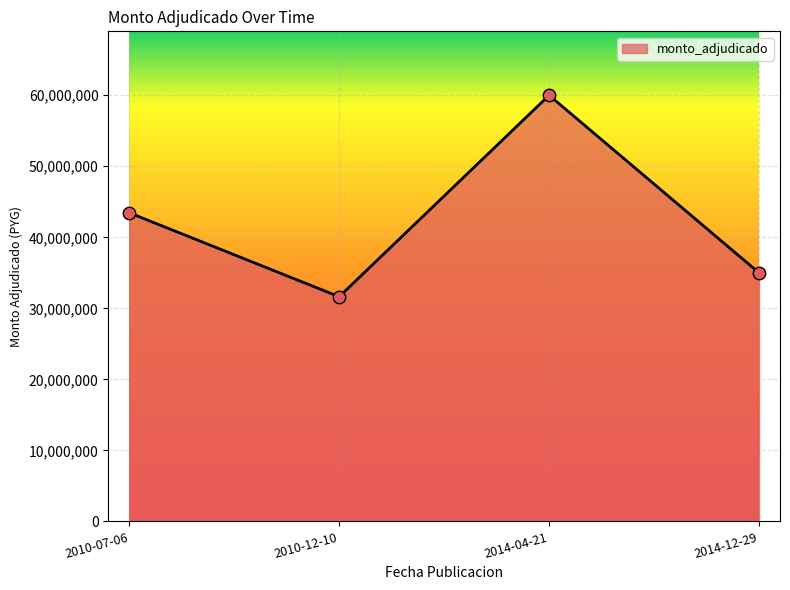

What is the ratio of the value at 2014-12-29 to the value at 2014-04-21?

0.6